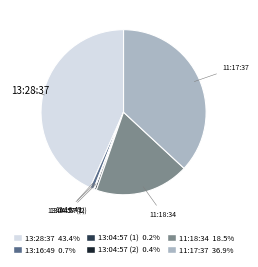

Approximately how many times larger is the value at 11:17:37 compared to 13:04:57 (2)?

100.0